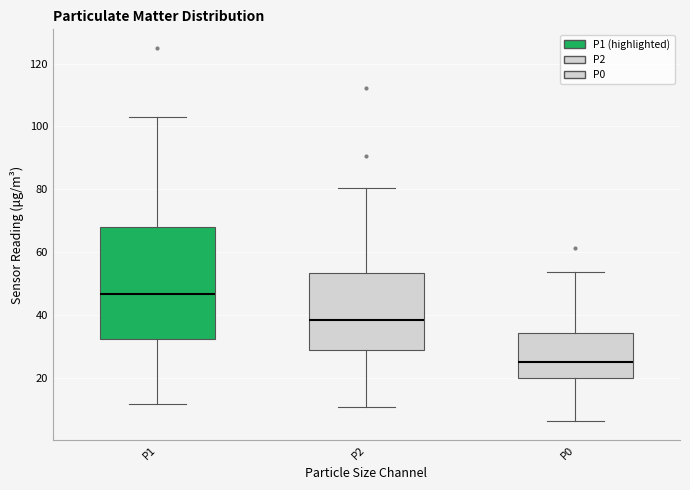

Reading left to right, transcribe this box plot: for each box, give where its median line is, the range the box spans, and where its two whiskers end, as read against the y-axis. The values are not printed on the chart, so give them approximately, as read against the axis.

P1: median 46, box 32 to 68, whiskers 12 to 104
P2: median 38, box 28 to 54, whiskers 10 to 80
P0: median 26, box 20 to 34, whiskers 6 to 54